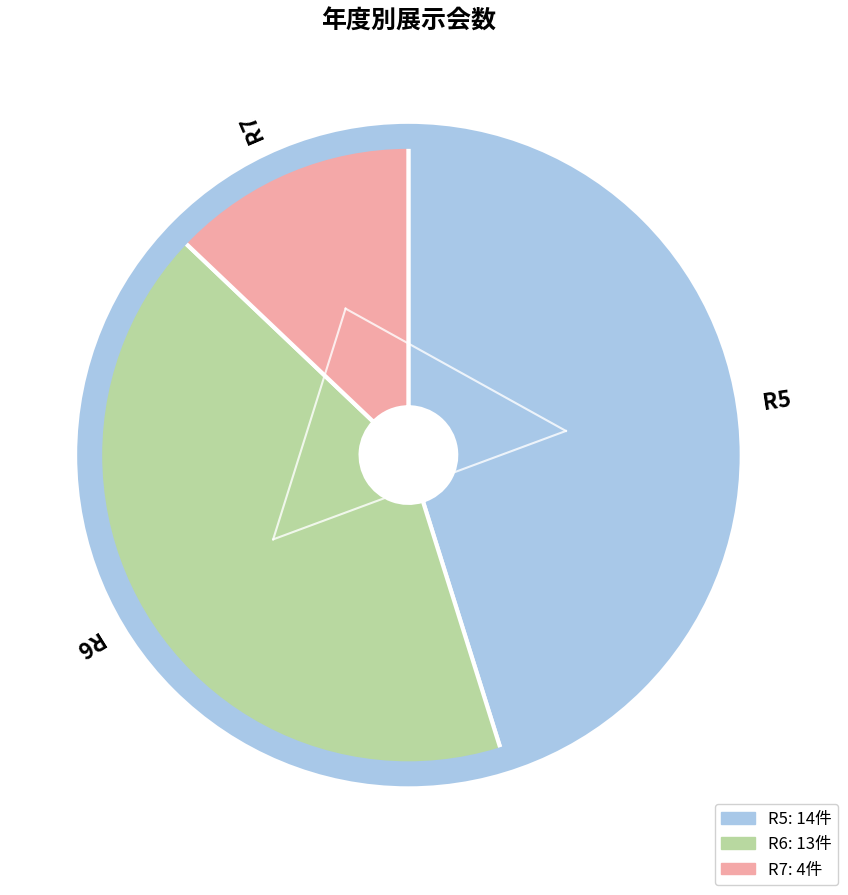

The R7 slice represents 13% of the pie. True or false?

True